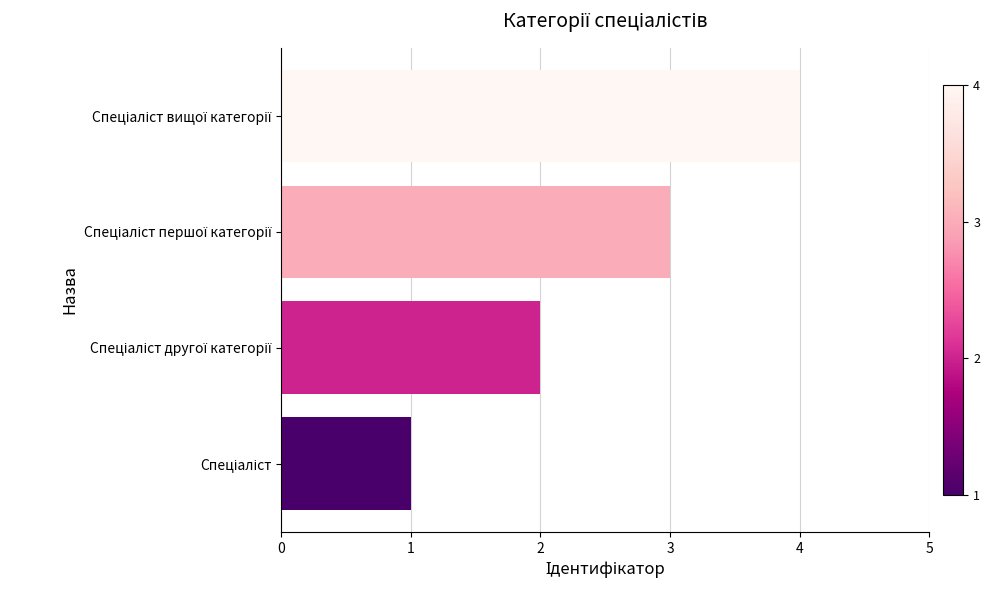

What is the difference between the maximum and minimum values?

3